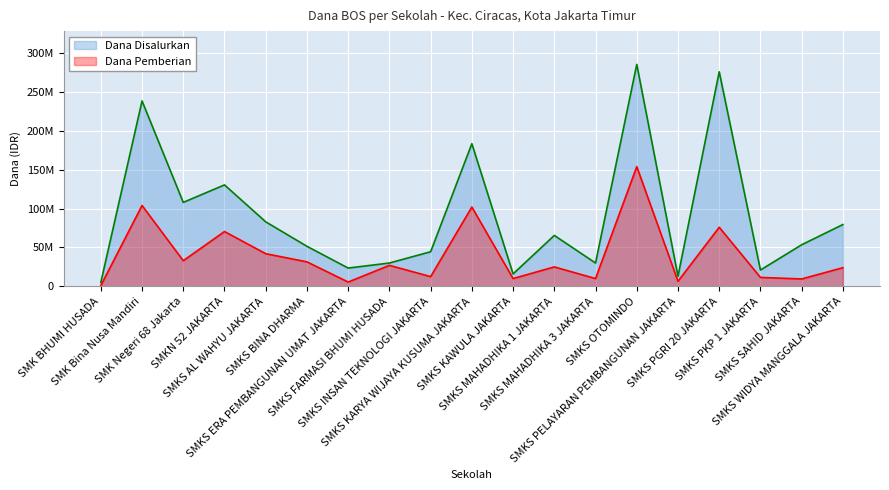

Which category has the lowest value in the Dana Pemberian series?

SMK BHUMI HUSADA